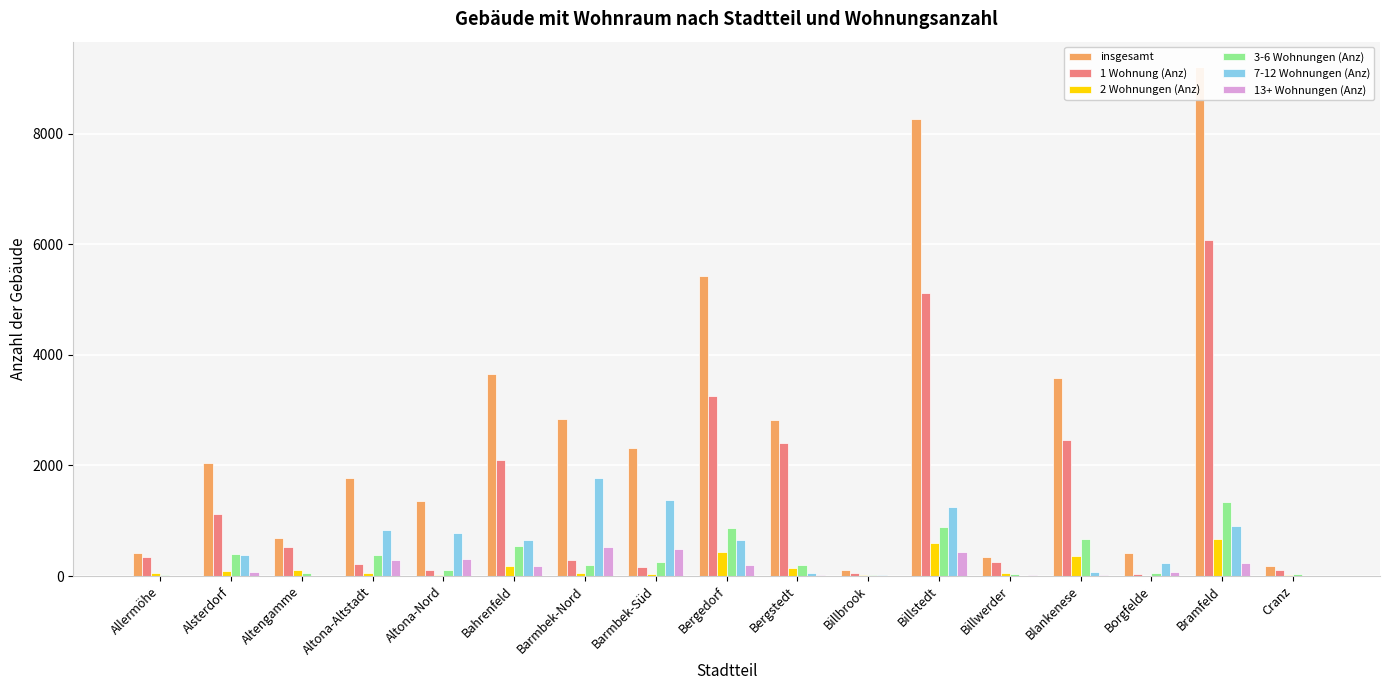

Is it true that 3-6 Wohnungen (Anz) equals 205 at Barmbek-Nord?

True